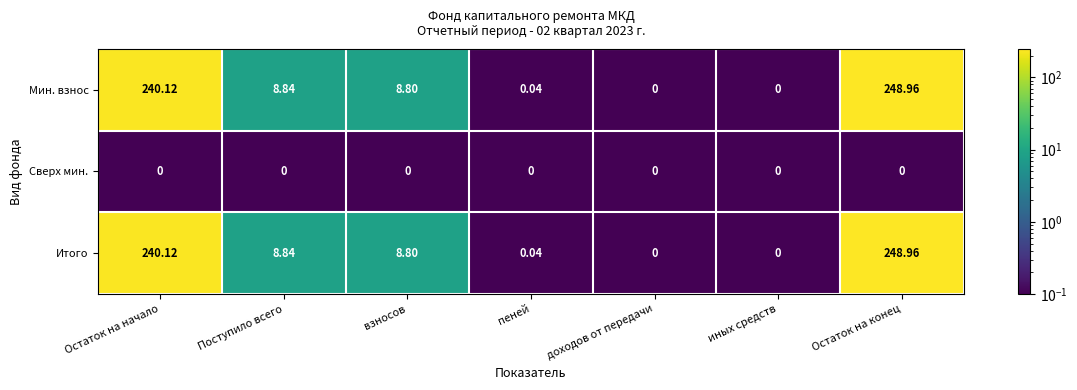

At which category does the chart reach its peak across all series?

Остаток на конец